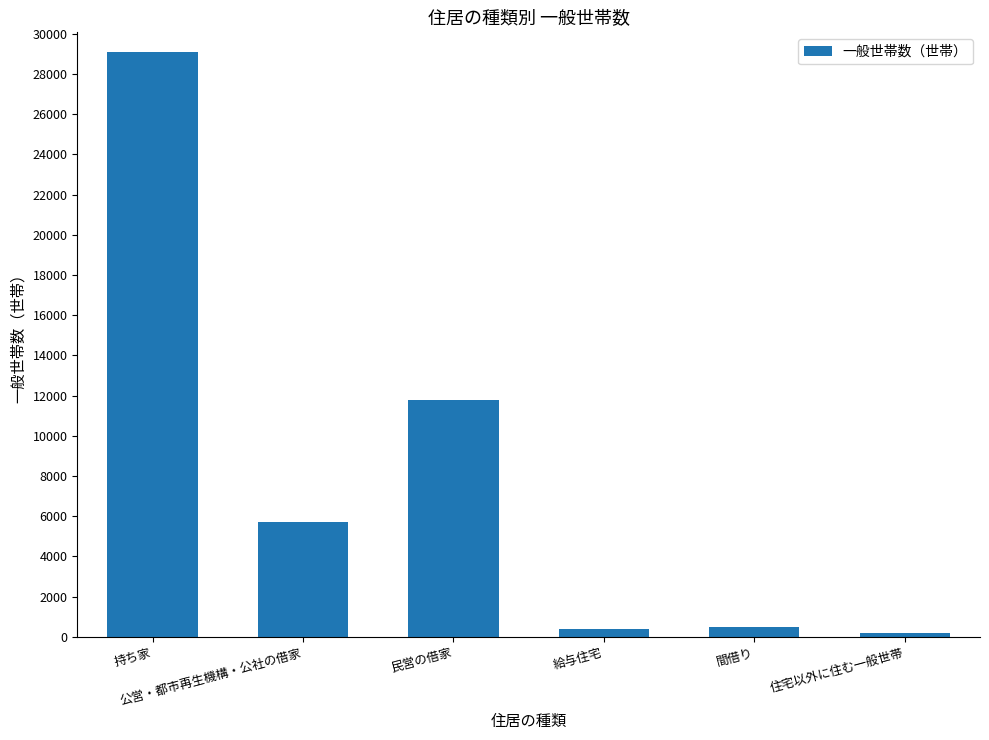

What position from the right is 間借り?

2